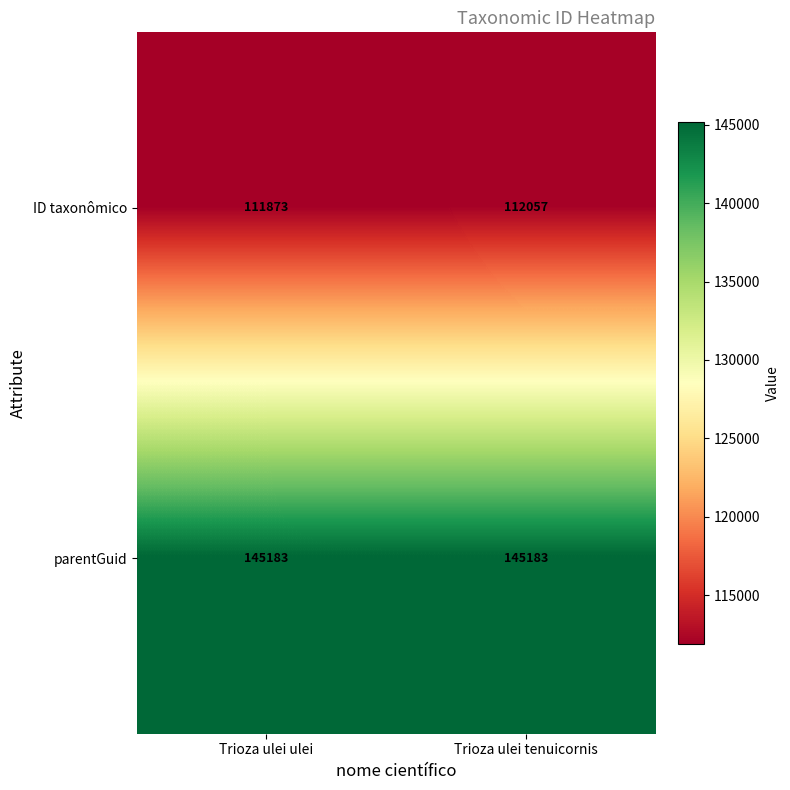

What is the minimum value for parentGuid?

145183